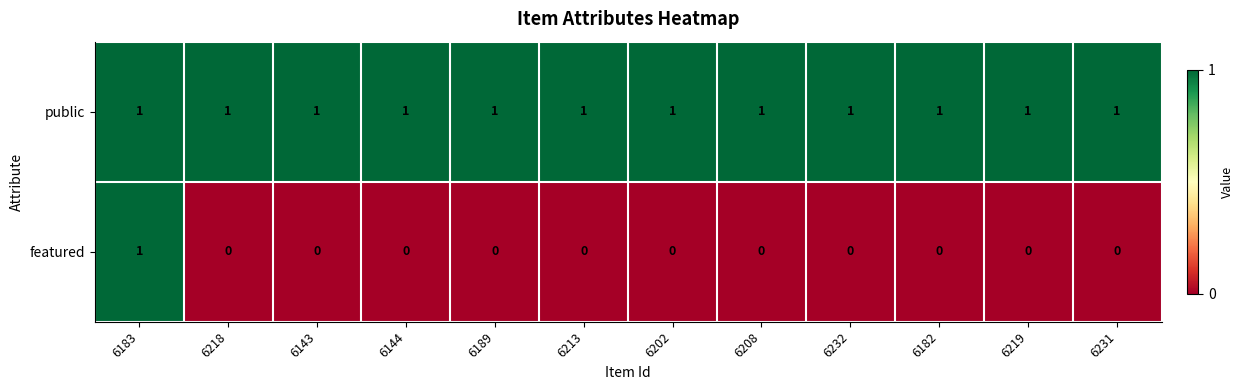

Count the featured values in the range 0 to 1.

12